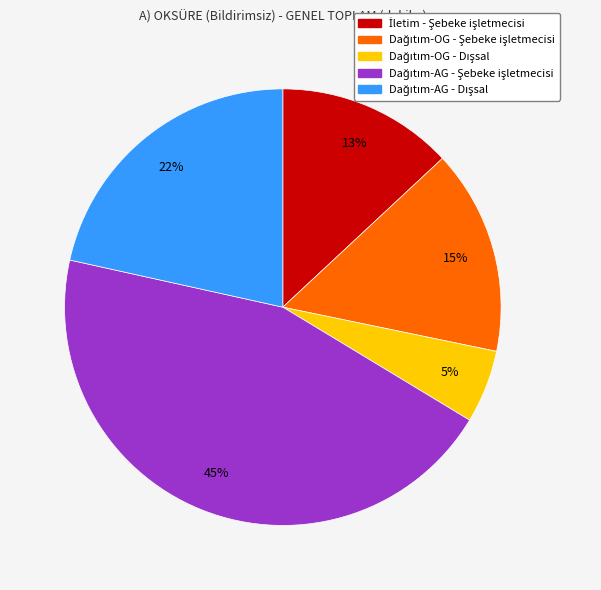

Does any single category account for the majority?

No